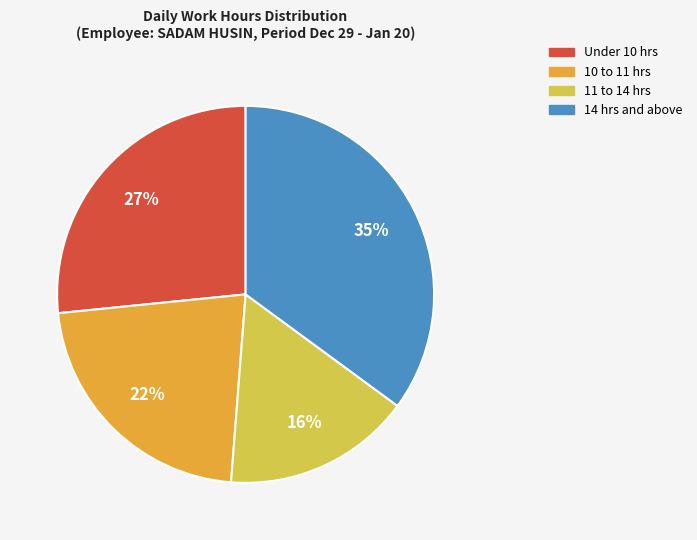

How many slices are in this pie chart?

4